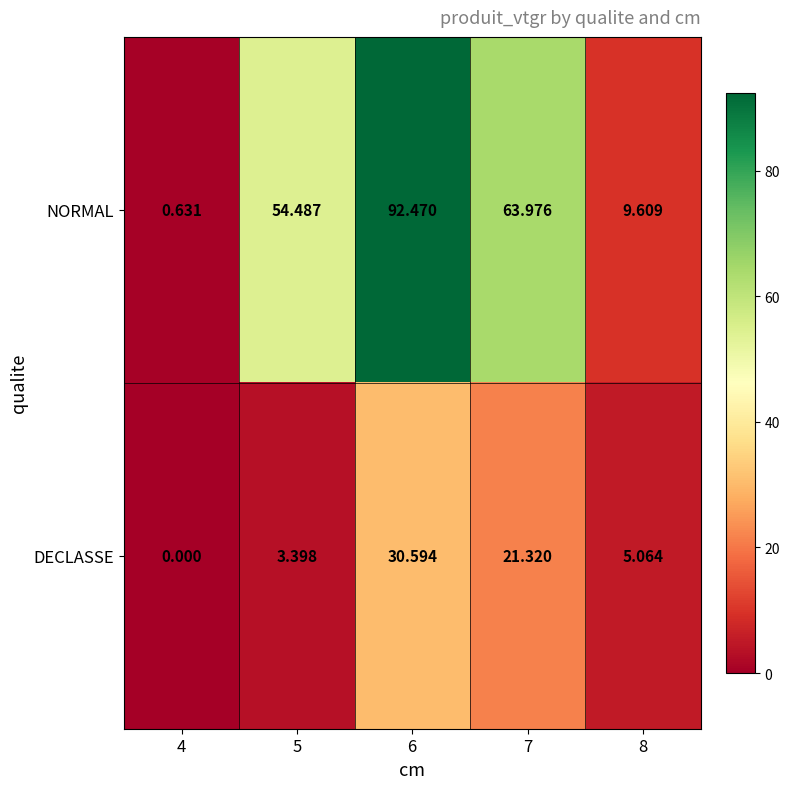

What is the difference between the highest and lowest values at 8?

4.5